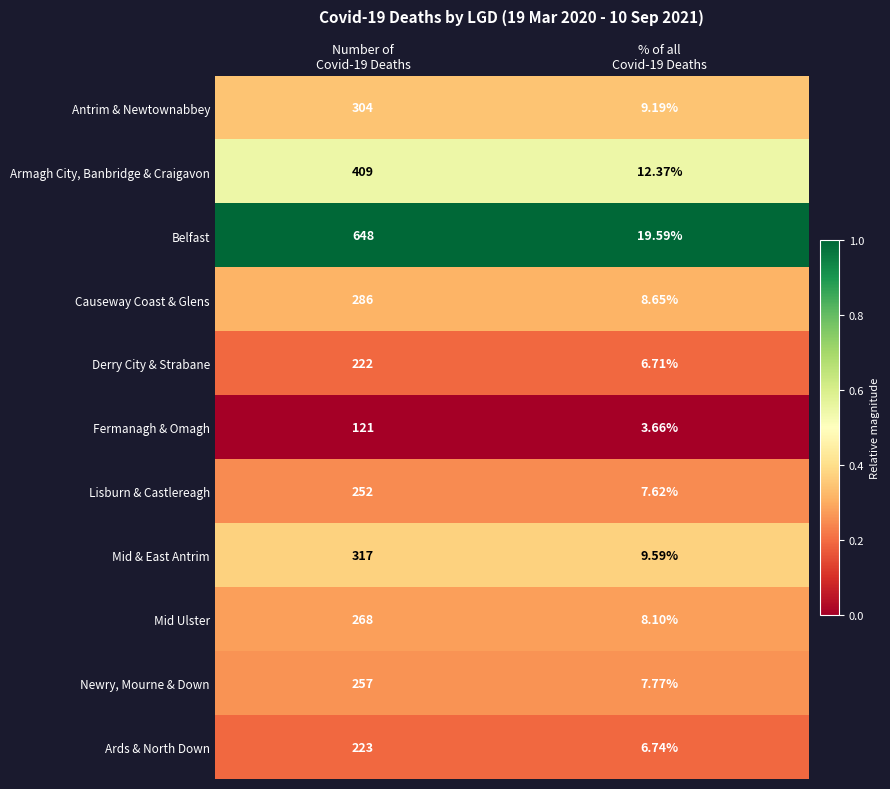

Which series has the largest total across all categories?

Belfast